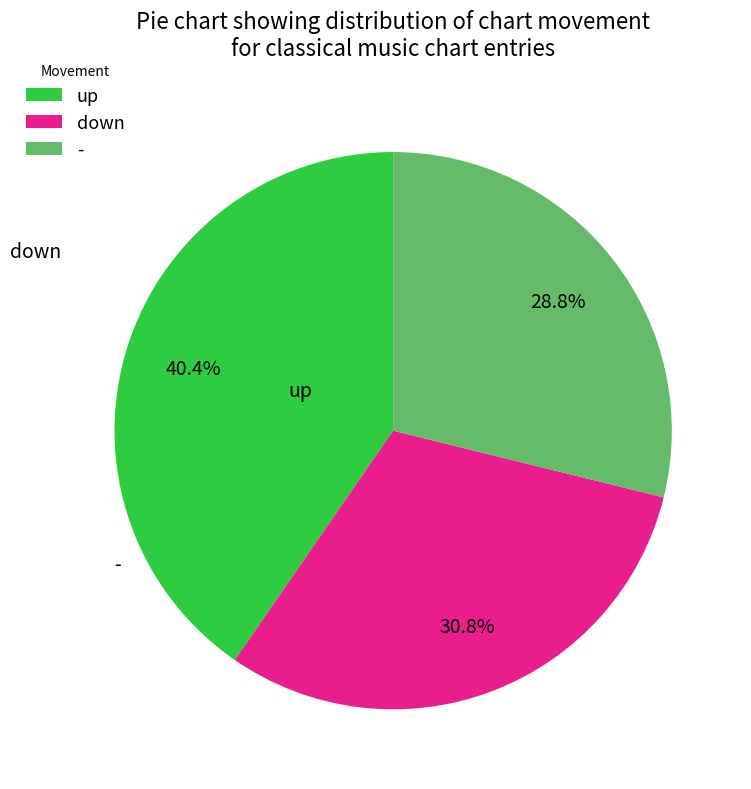

Which category has the smallest portion of the pie?

-